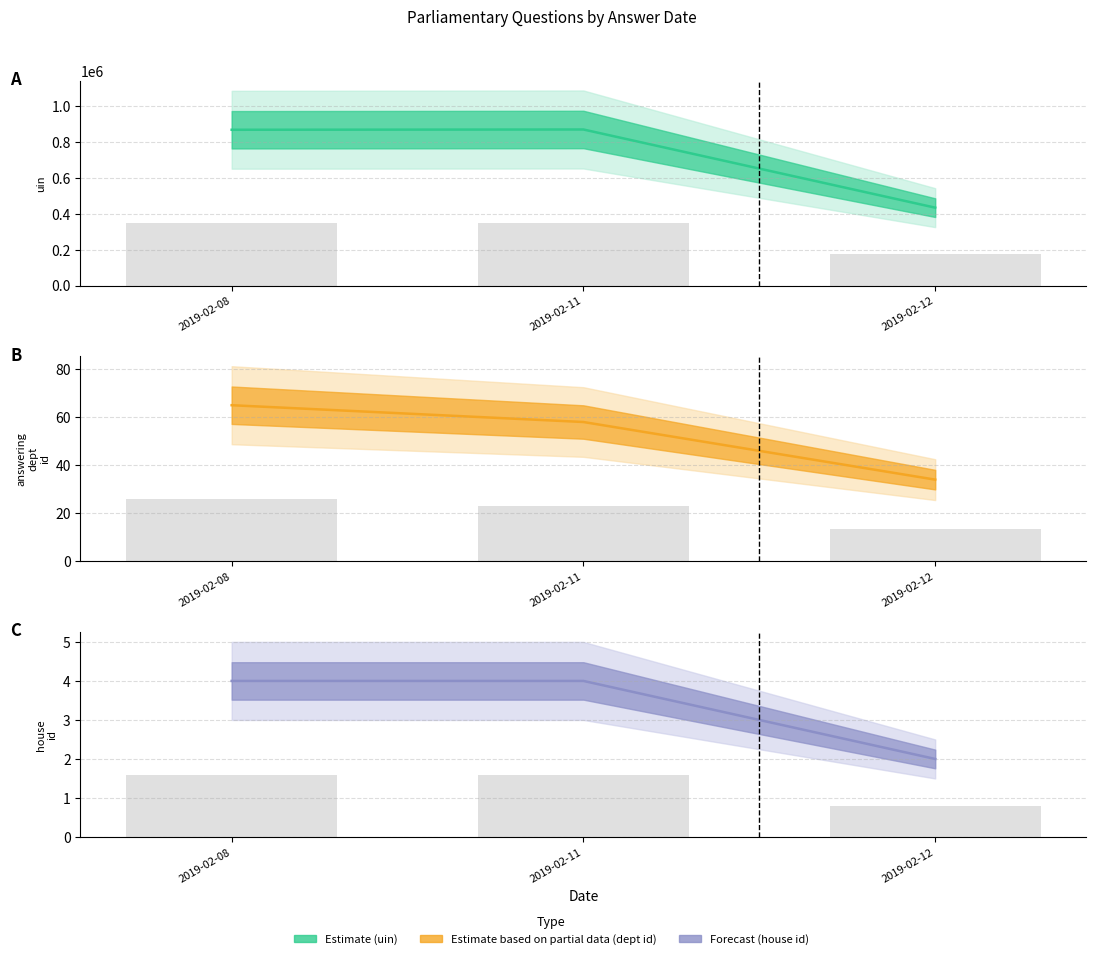

True or false: answering dept id (bars) has a value of 23.2 at 2019-02-11.

True